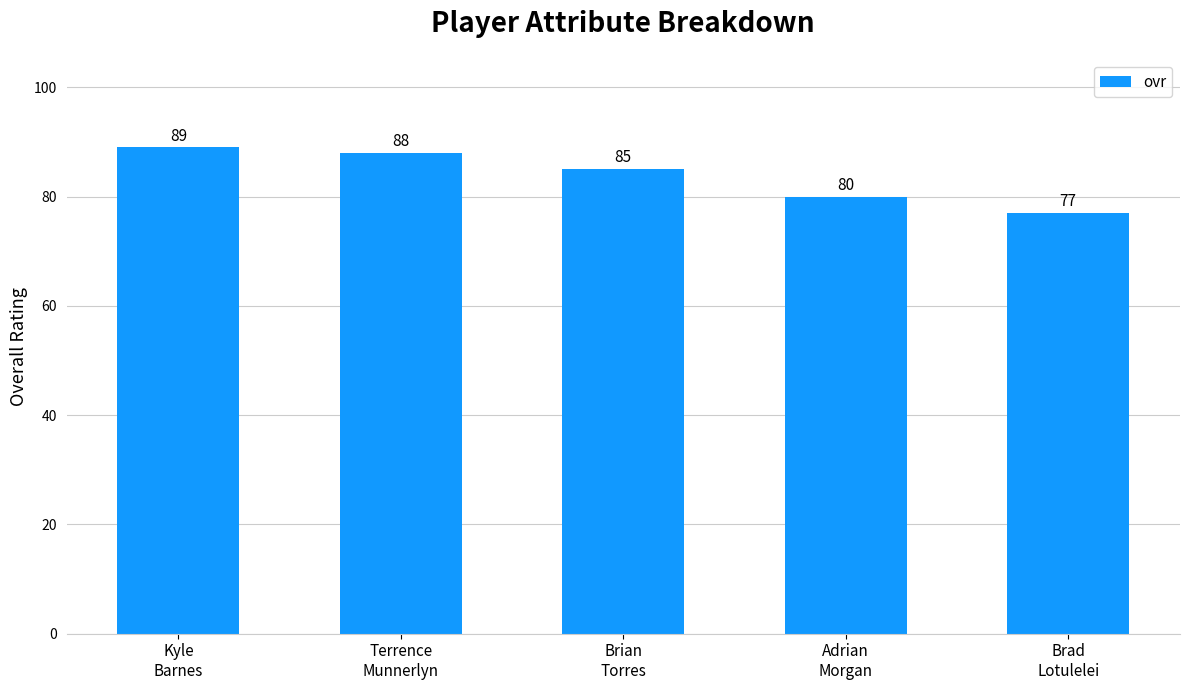

At which category does the chart reach its minimum across all series?

Brad
Lotulelei